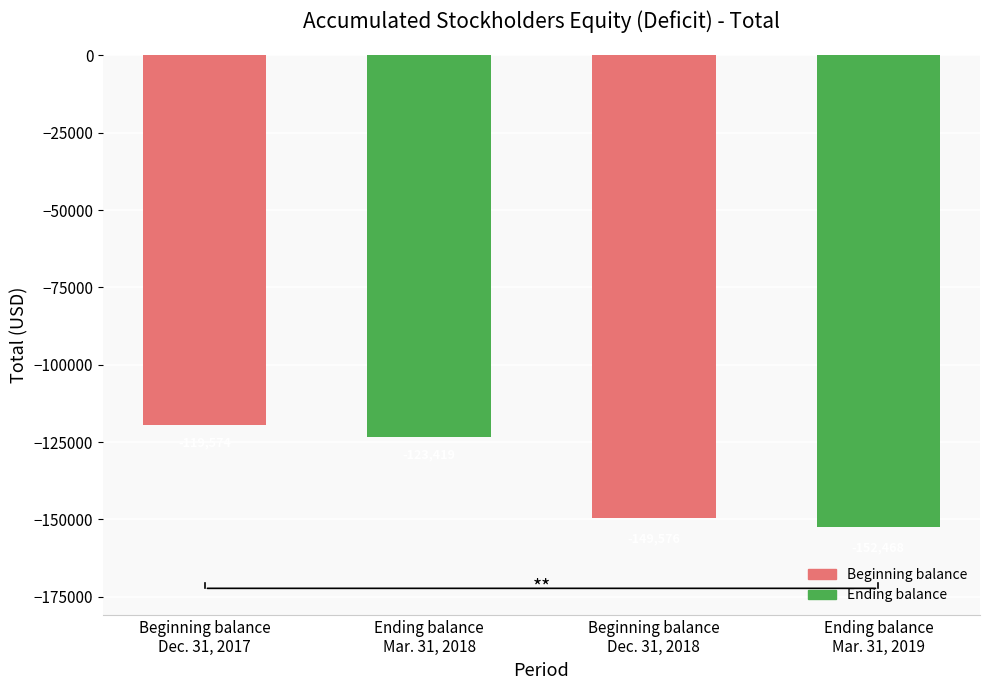

What is the label of the 1st bar from the left?

Beginning balance
Dec. 31, 2017